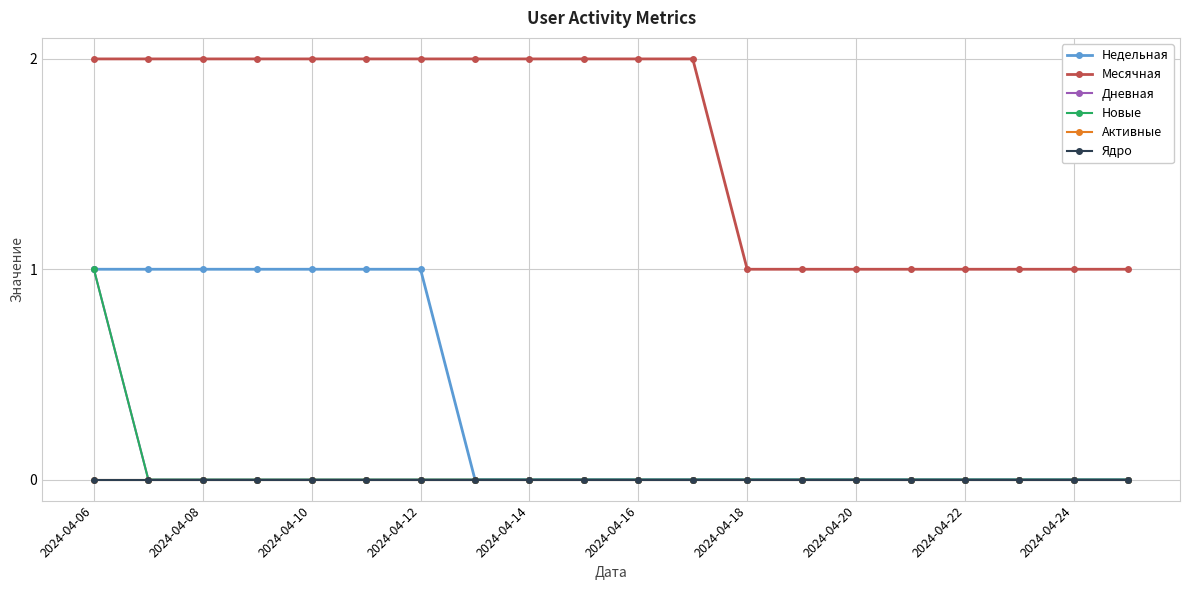

Which series has the largest total across all categories?

Месячная